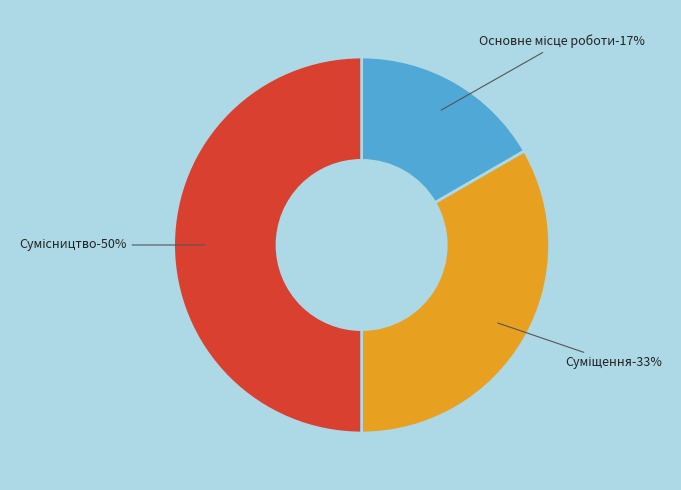

How many segments does this pie chart have?

3